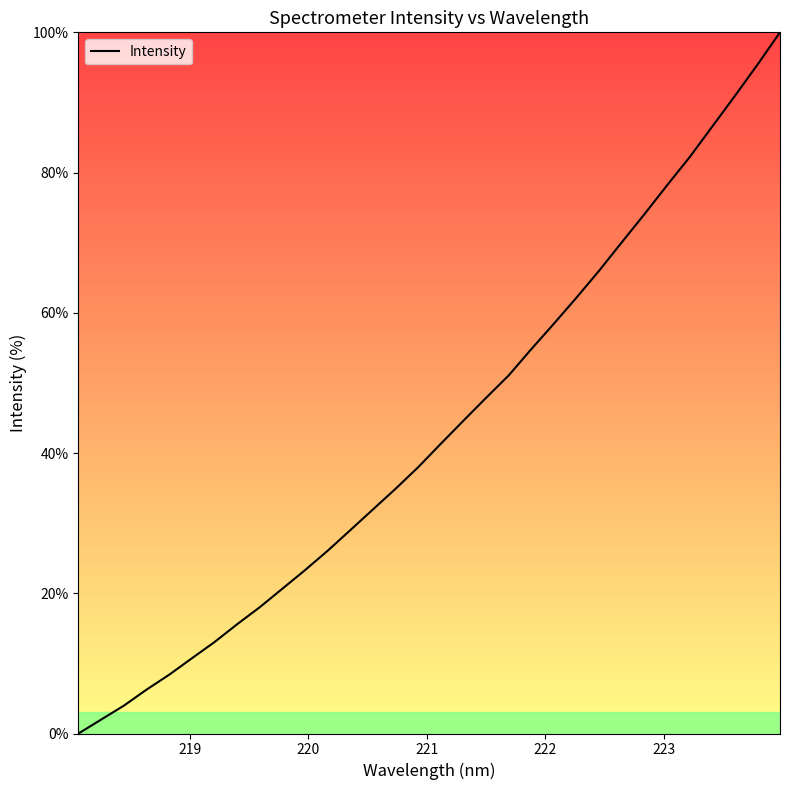

True or false: the data has more than 1 interior local peaks.

False